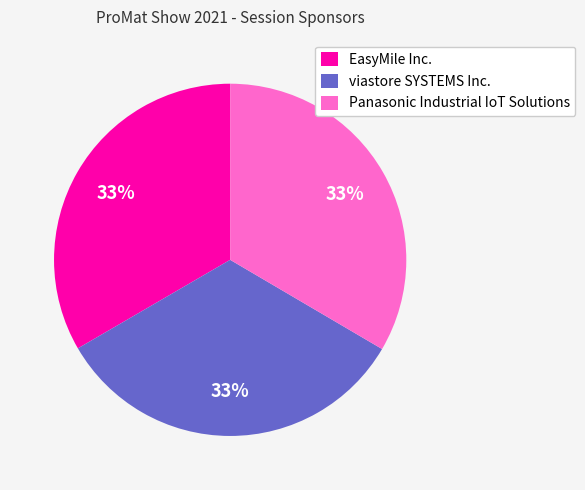

To the nearest percent, what is the combined percentage of EasyMile Inc. and Panasonic Industrial IoT Solutions?

67%